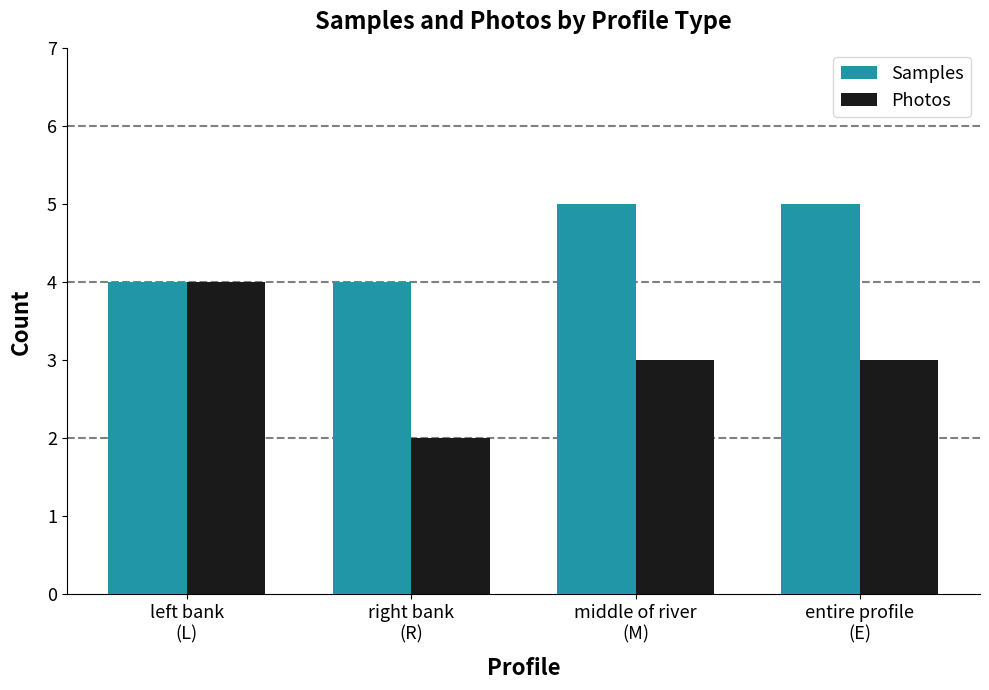

Which series has the widest spread of values?

Photos